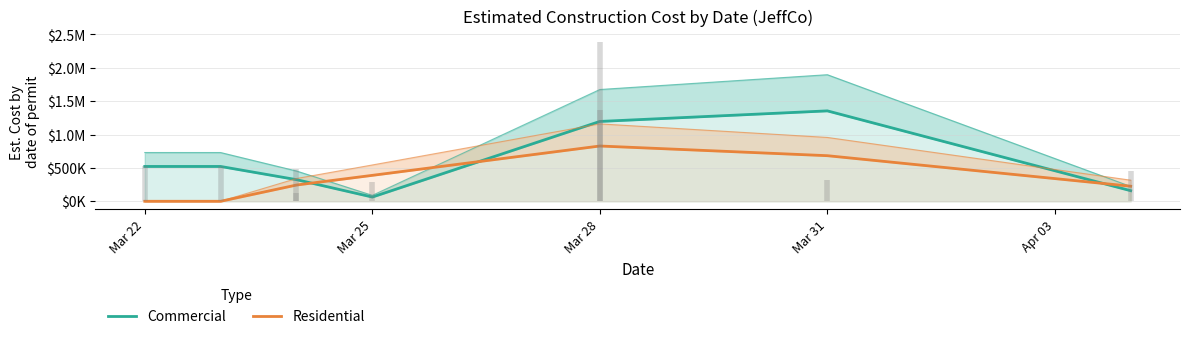

Is it true that Residential equals 504176.2 at Mar 22?

False